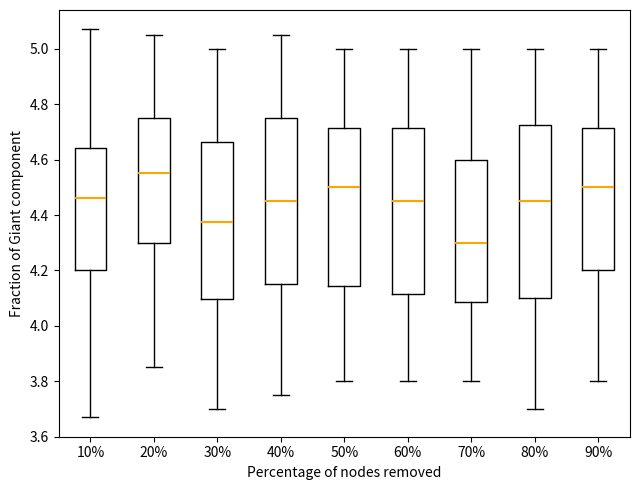

Reading left to right, read every box against the y-axis: the position of its median line, the range the box covers, and the ends of its whiskers. The values are not printed on the chart, so give them approximately, as read against the axis.

10%: median 4.46, box 4.20 to 4.64, whiskers 3.68 to 5.08
20%: median 4.56, box 4.30 to 4.76, whiskers 3.86 to 5.06
30%: median 4.38, box 4.10 to 4.66, whiskers 3.70 to 5.00
40%: median 4.46, box 4.16 to 4.76, whiskers 3.76 to 5.06
50%: median 4.50, box 4.14 to 4.72, whiskers 3.80 to 5.00
60%: median 4.46, box 4.12 to 4.72, whiskers 3.80 to 5.00
70%: median 4.30, box 4.08 to 4.60, whiskers 3.80 to 5.00
80%: median 4.46, box 4.10 to 4.72, whiskers 3.70 to 5.00
90%: median 4.50, box 4.20 to 4.72, whiskers 3.80 to 5.00